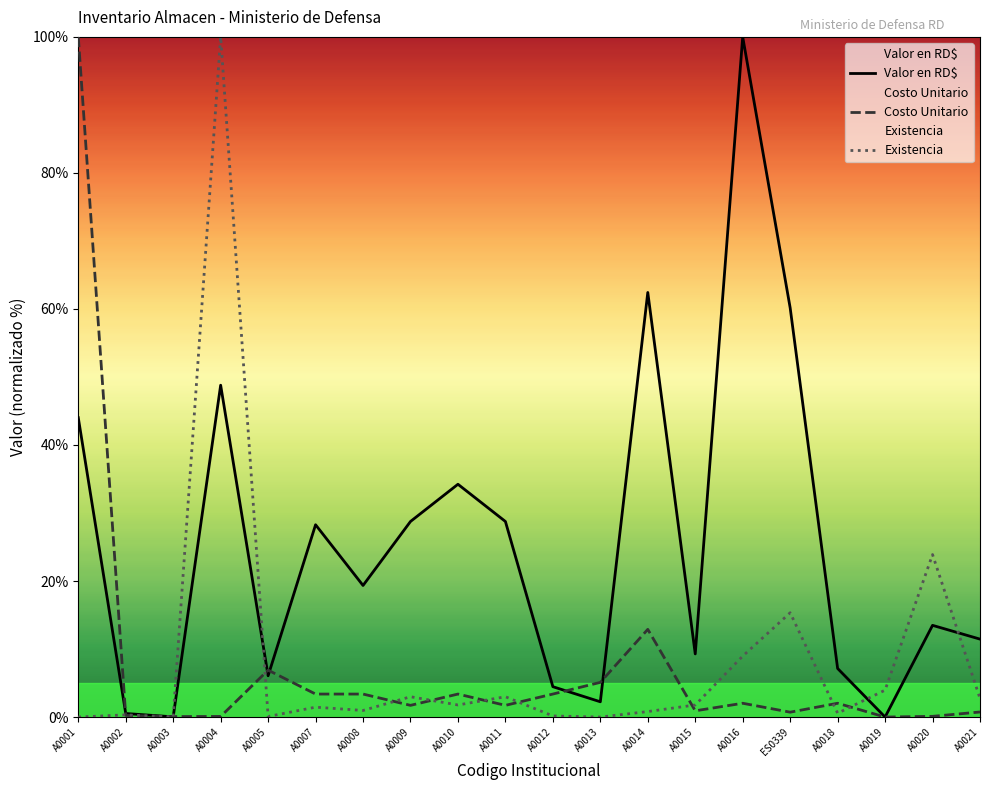

Reading left to right, extract all data points from this chart.

Valor en RD$: 44.0	0.5	0.0	48.8	6.1	28.3	19.3	28.8	34.2	28.8	4.5	2.2	62.4	9.3	100.0	60.2	7.1	0.0	13.5	11.5
Costo Unitario: 100.0	0.2	0.1	0.1	6.9	3.4	3.4	1.7	3.4	1.7	3.4	5.1	12.9	0.9	2.0	0.7	2.0	0.0	0.1	0.7
Existencia: 0.0	0.3	0.0	100.0	0.1	1.5	1.0	3.0	1.8	3.0	0.2	0.0	0.8	1.8	9.0	15.3	0.6	4.0	23.9	2.7